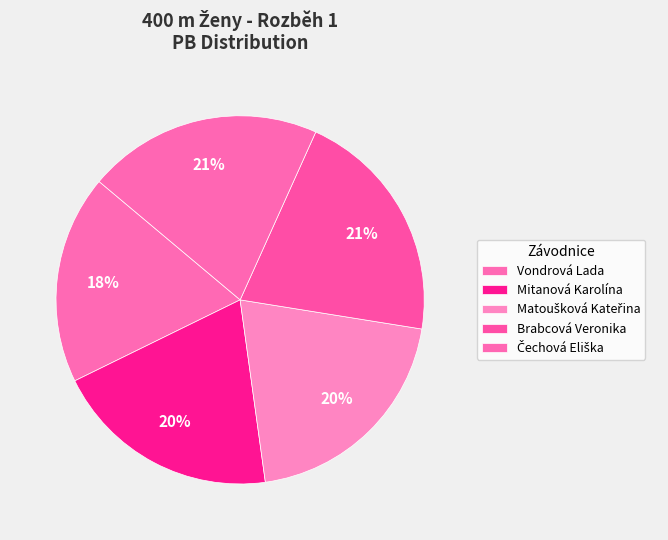

Approximately how many times larger is the value at Brabcová Veronika compared to Čechová Eliška?

1.0